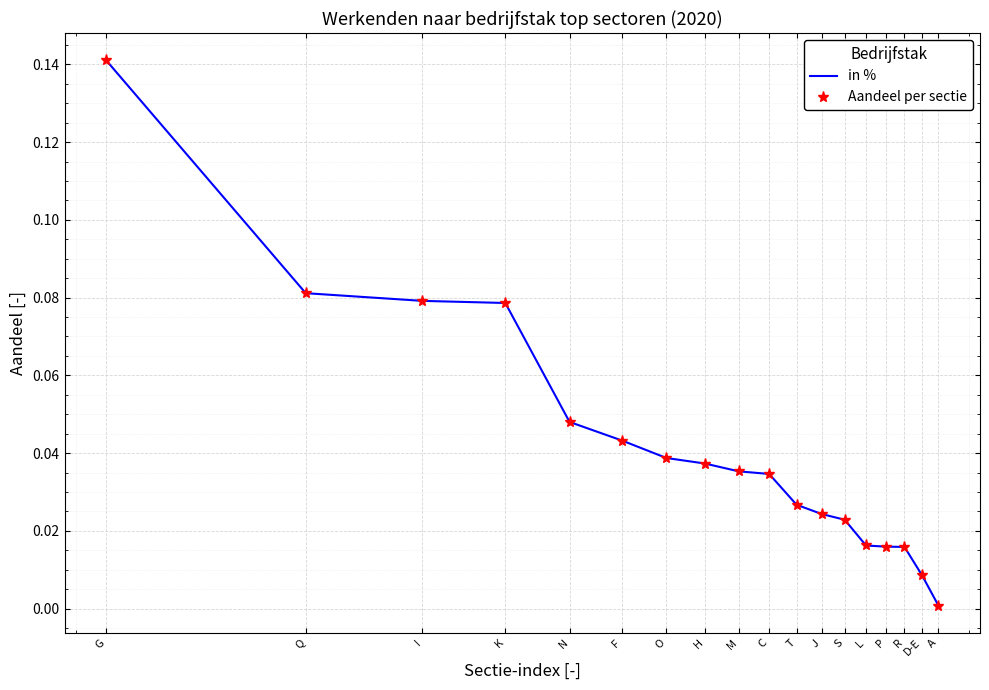

Which category has the highest value in the Aandeel per sectie series?

G